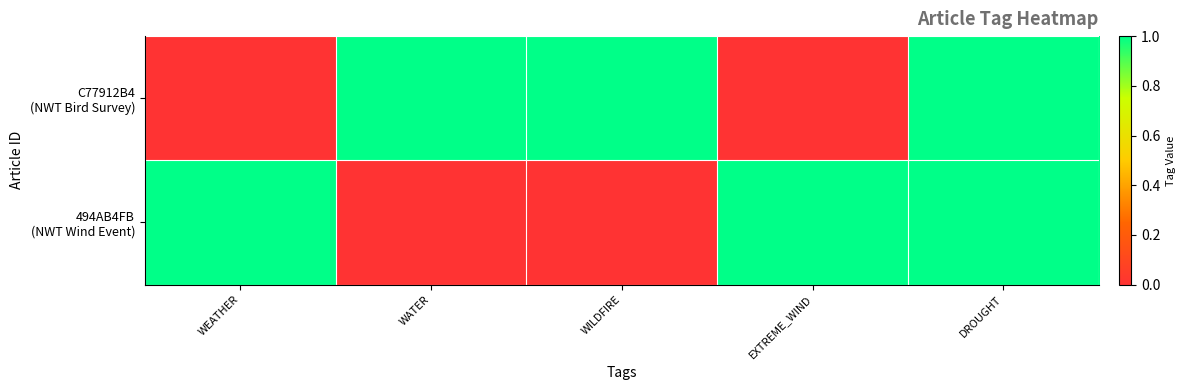

Between WEATHER and WILDFIRE, which is larger?

WILDFIRE